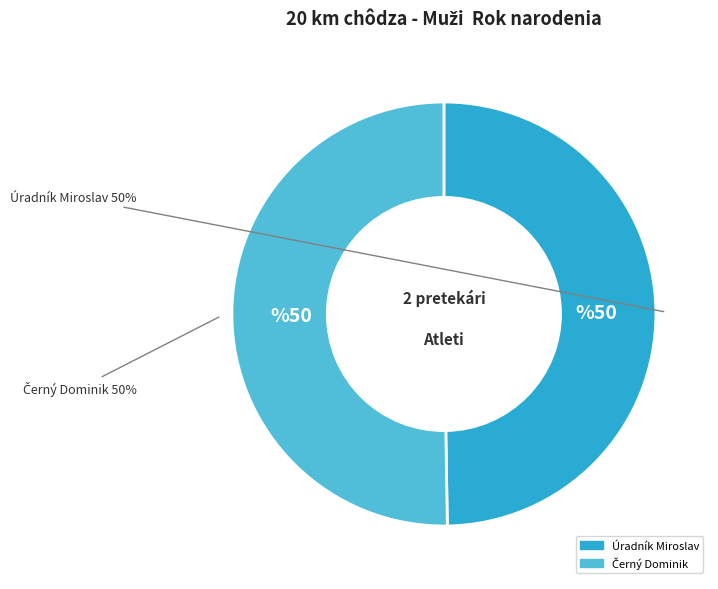

To the nearest percent, what is the average slice percentage?

50%